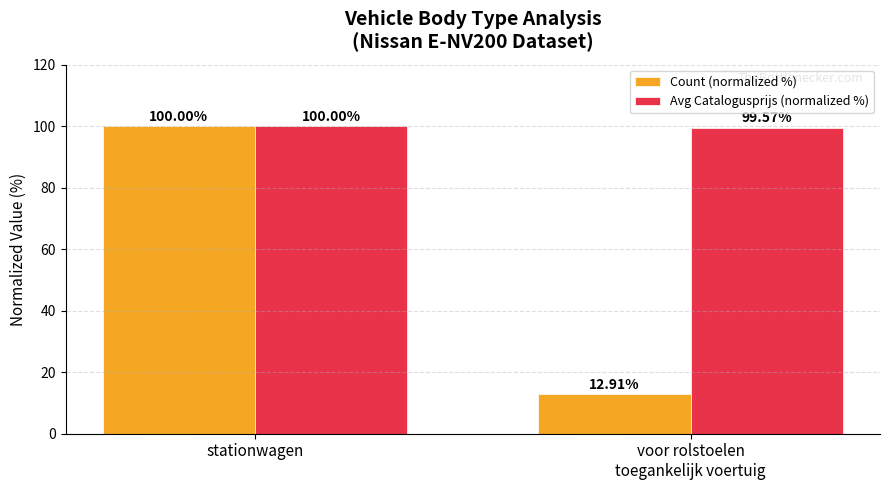

Which series has the widest spread of values?

Count (normalized %)